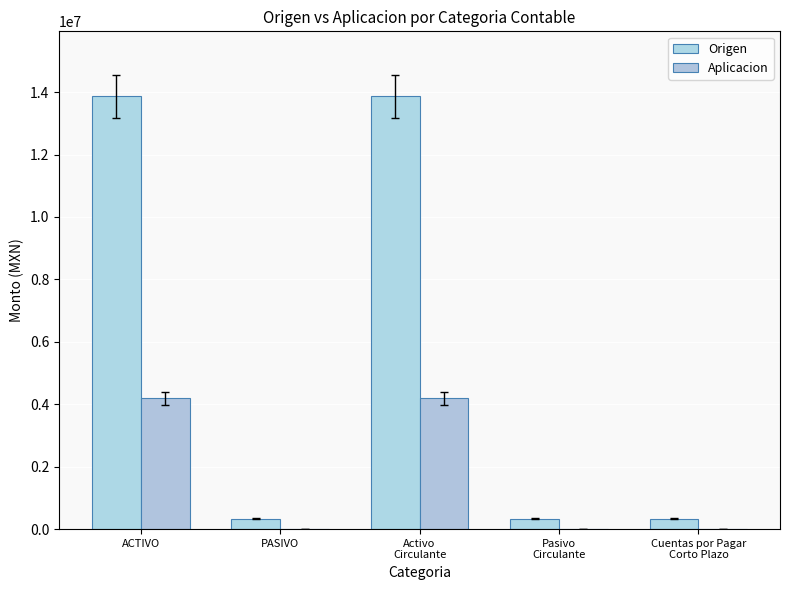

Which series has the largest range (max minus min)?

Origen